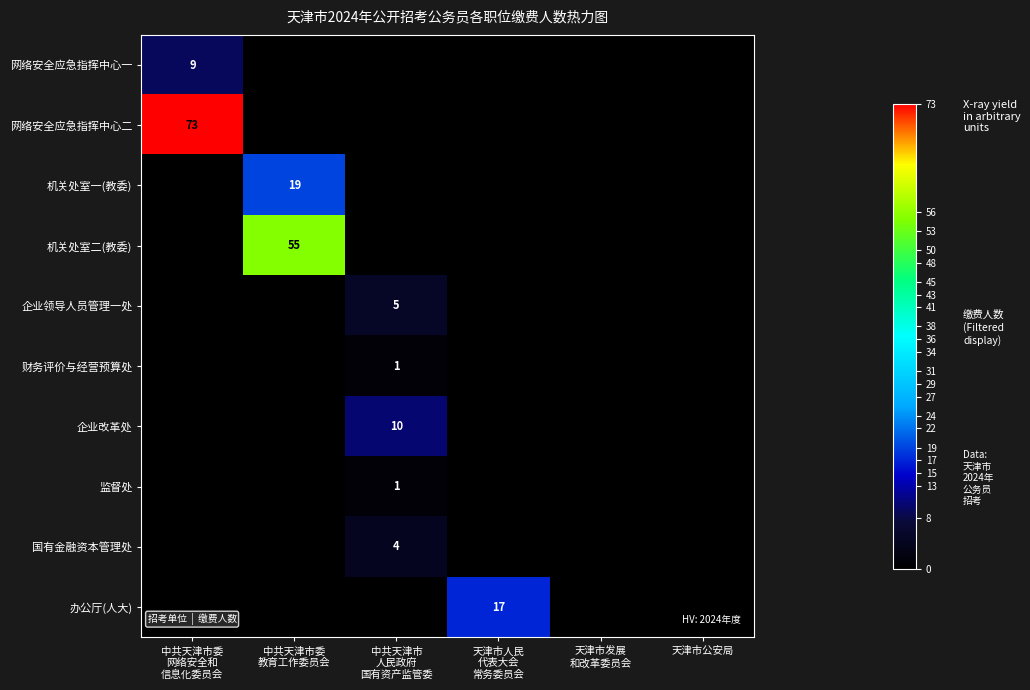

Which series changed the most between 中共天津市委 网络安全和 信息化委员会 and 天津市人民 代表大会 常务委员会?

网络安全应急指挥中心二